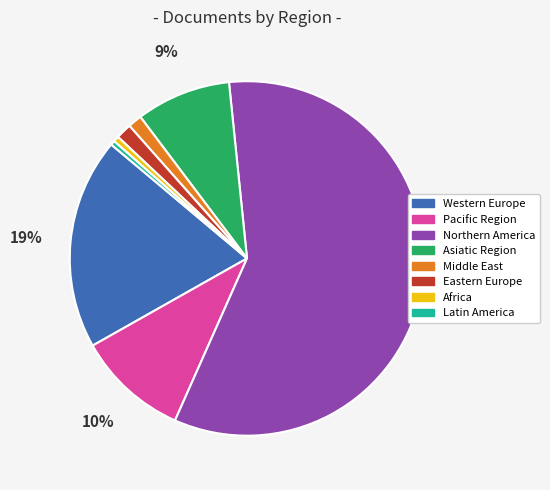

Is there any slice that represents more than half of the pie?

Yes